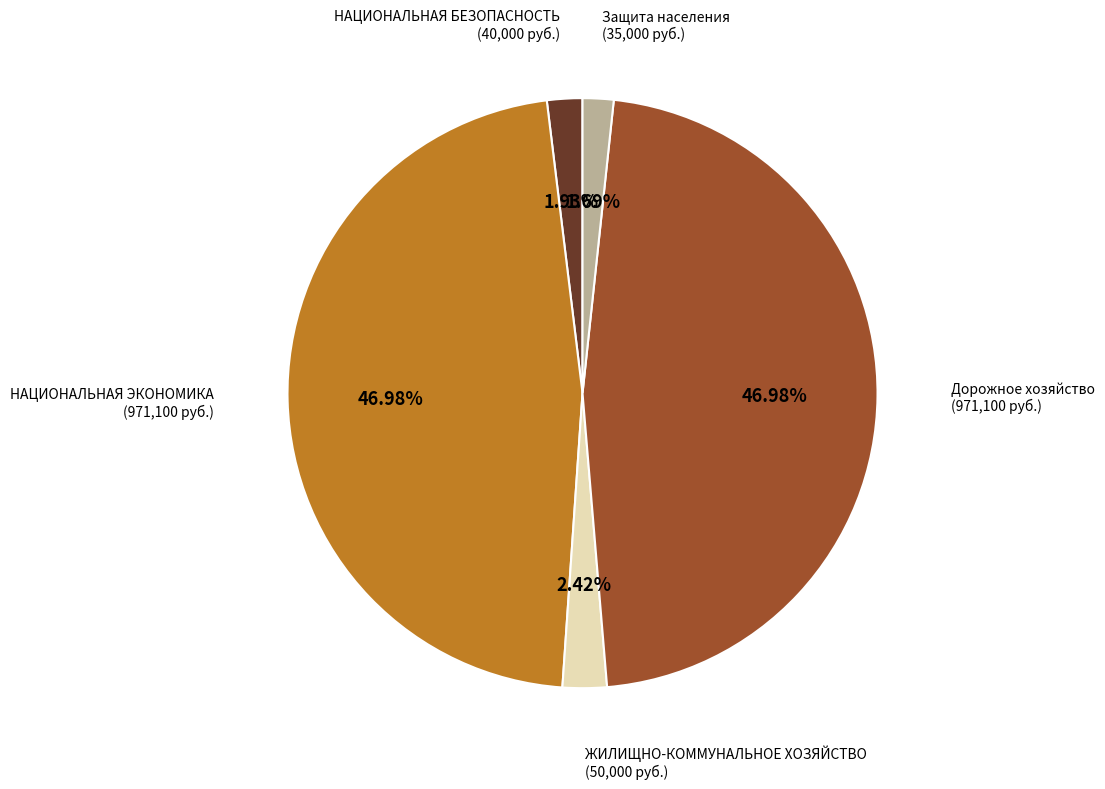

Is there any slice that represents more than half of the pie?

No